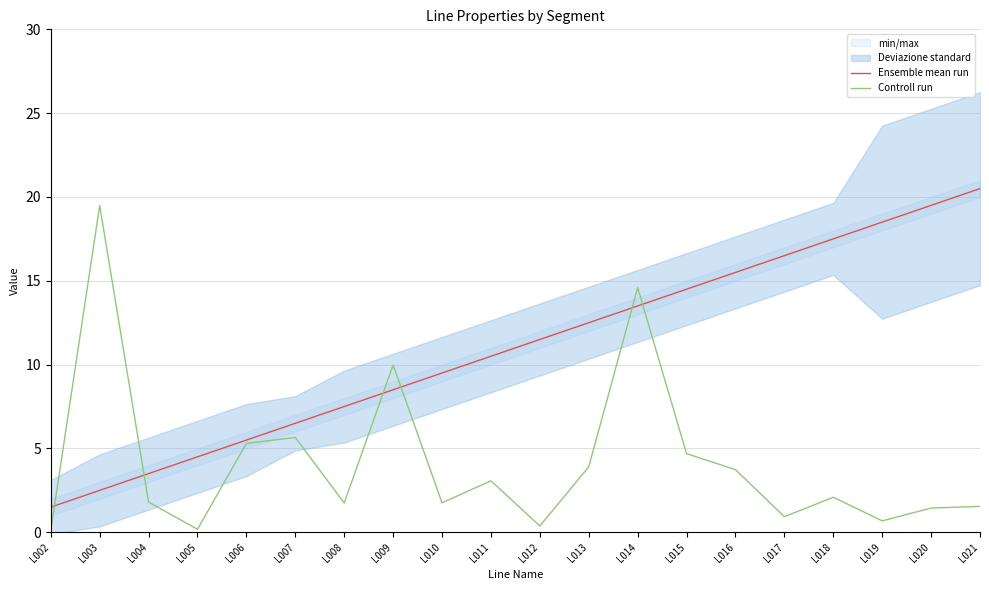

What is the value of the Ensemble mean run point at the 18th from the left?

18.5